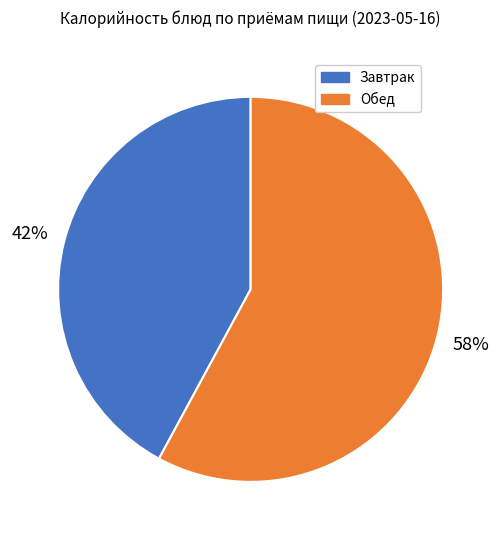

Is there a majority slice in this chart?

Yes